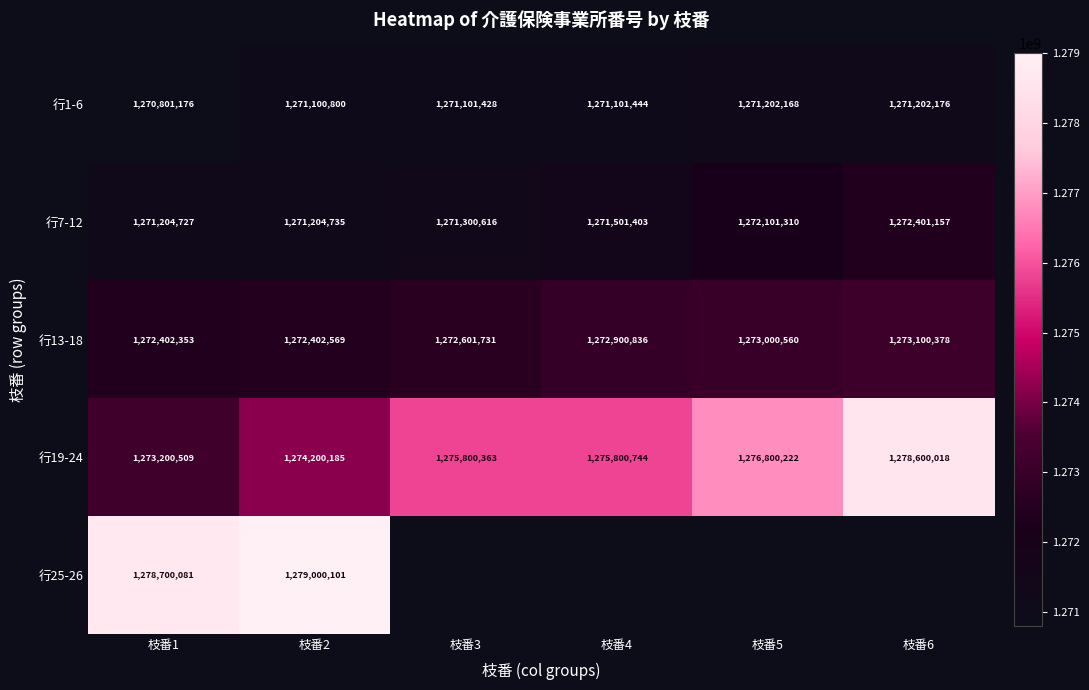

What is the spread (max minus min) of values at 枝番4?

4699300.0